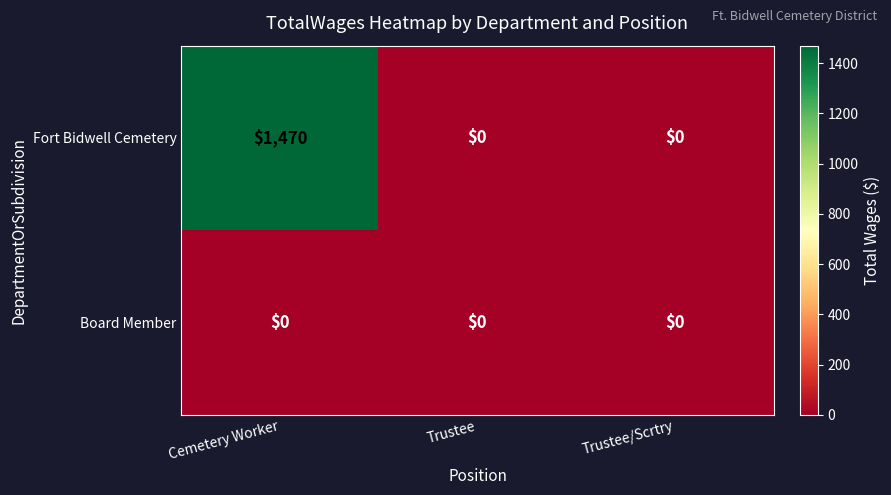

List the series in order of their overall mean, lowest first.

Board Member, Fort Bidwell Cemetery